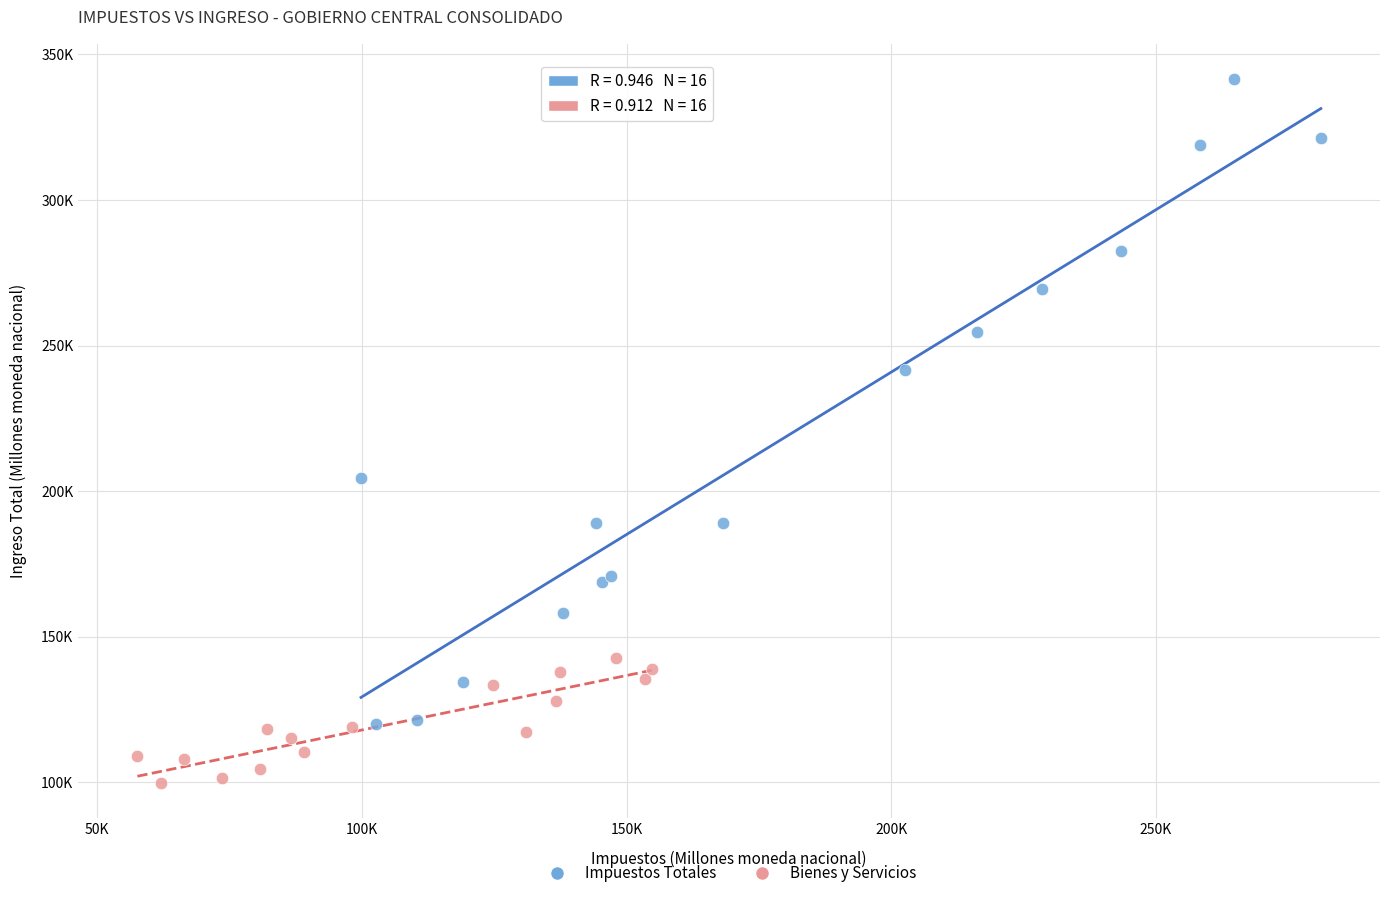

What are all the series names shown in the legend?

Impuestos Totales, Bienes y Servicios